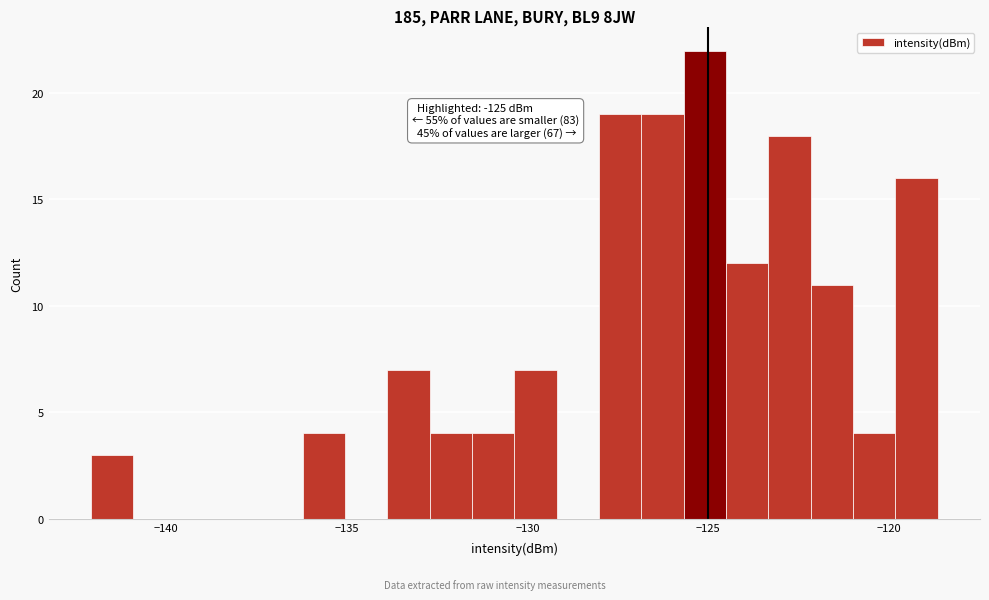

Around what value on the x-axis is the tallest bar? Give the approximate position of its centre, as read against the axis.

-125.0